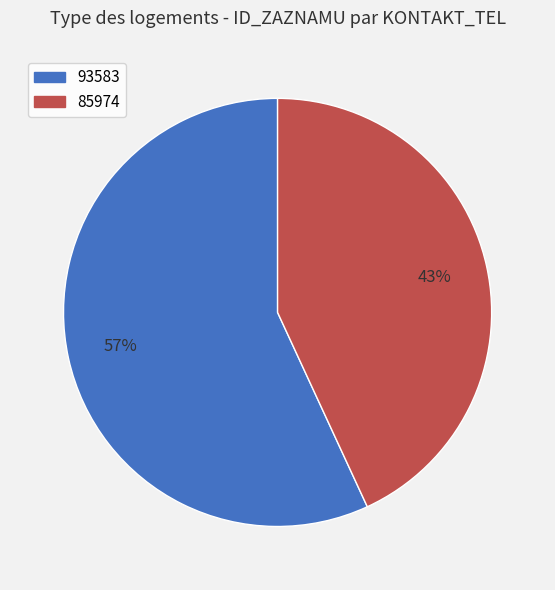

What is the smallest slice in the pie chart?

85974